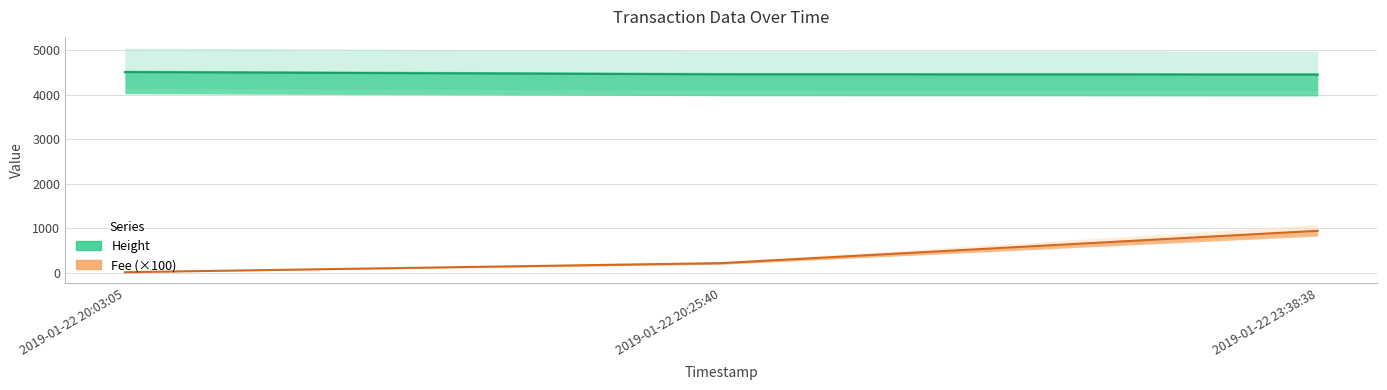

At which category is the sum across all series the highest?

2019-01-22 23:38:38